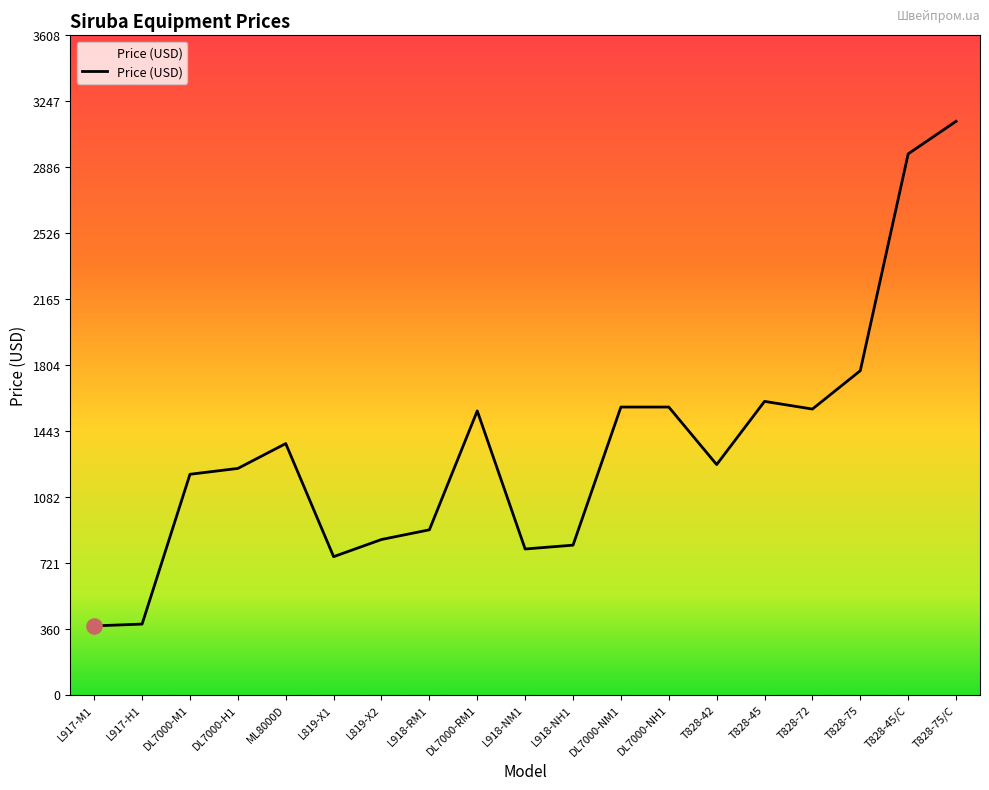

Which has a higher value, L918-NH1 or T828-45?

T828-45